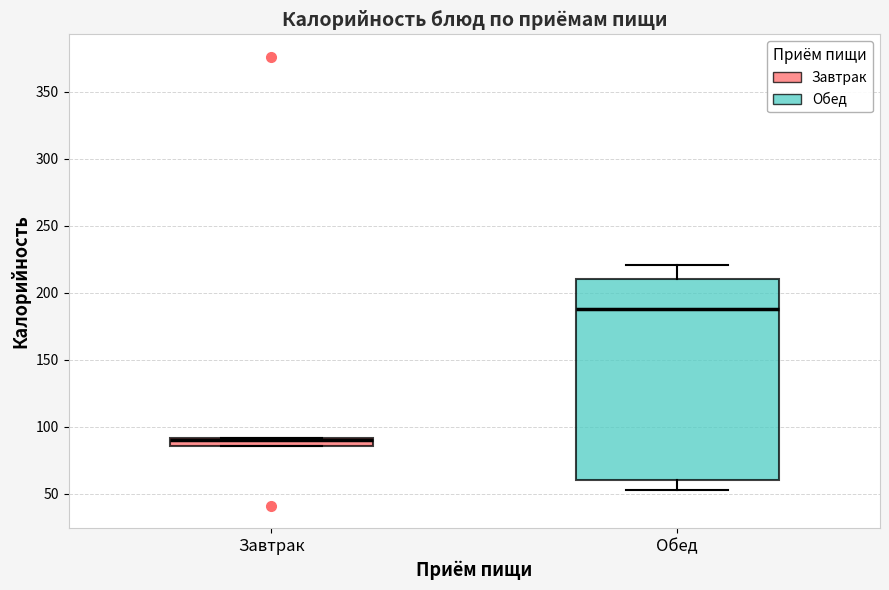

Which box has the highest median line?

Обед